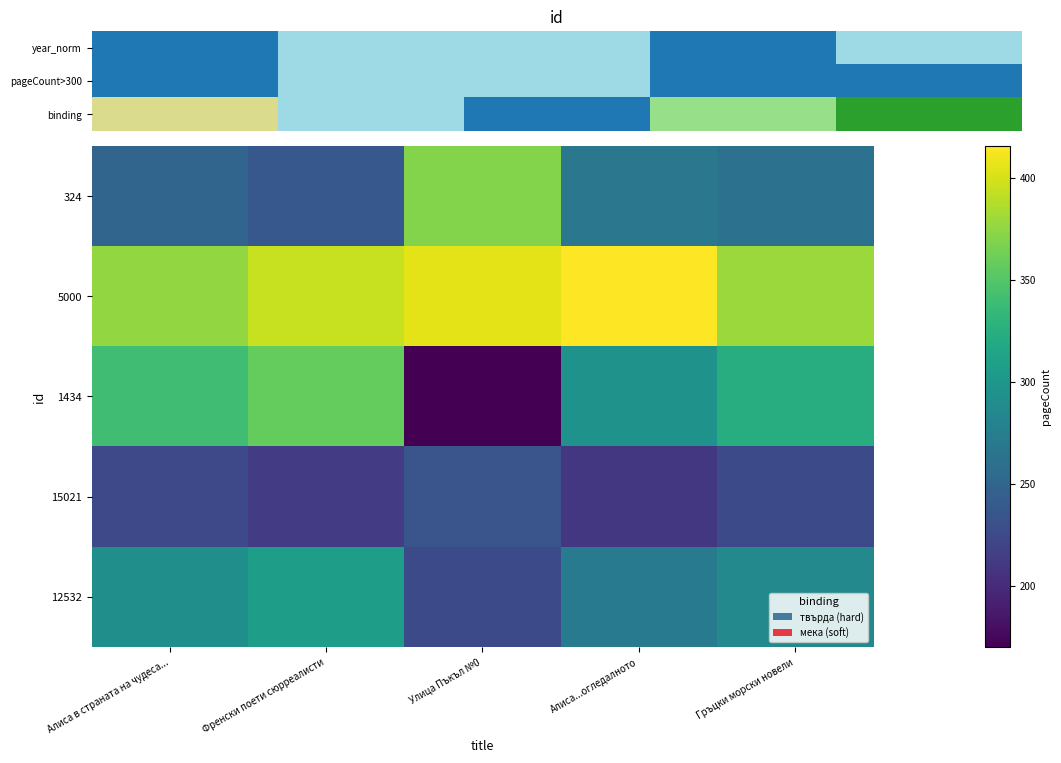

What is the difference between the highest and lowest values at Алиса в страната на чудеса...?

152.0